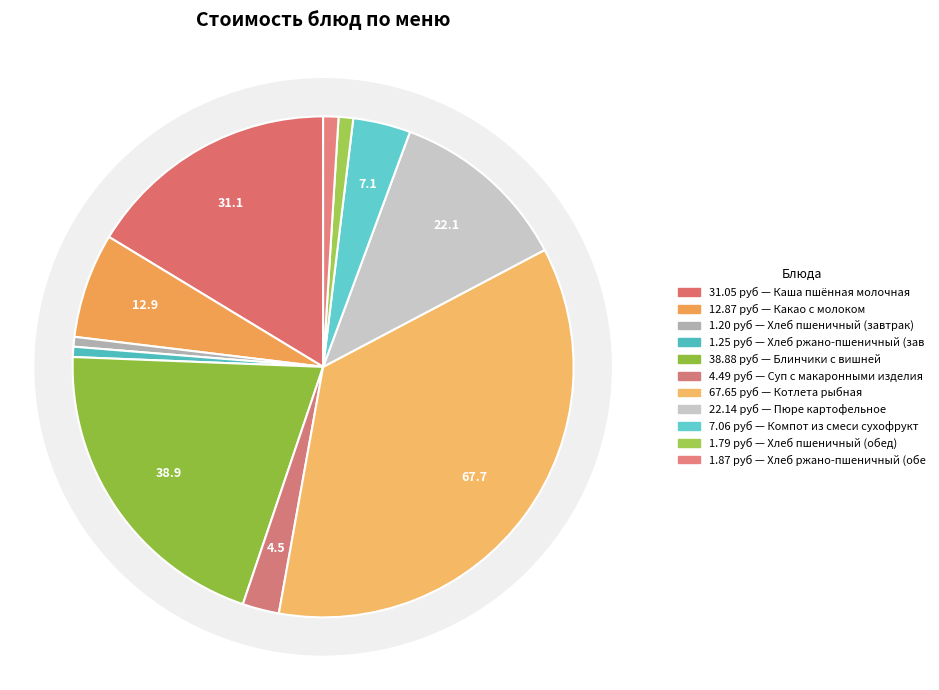

Is there any slice that represents more than half of the pie?

No